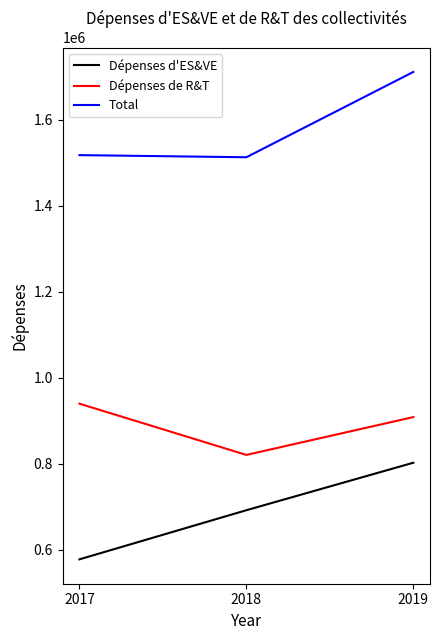

Rank the categories by Dépenses de R&T value from highest to lowest.

2017, 2019, 2018